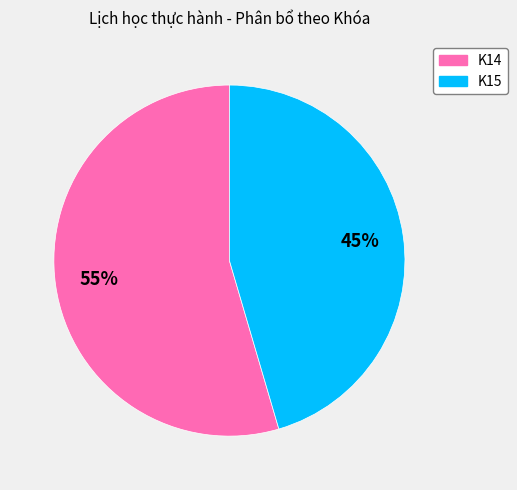

To the nearest percent, what percentage of the pie is K14?

55%